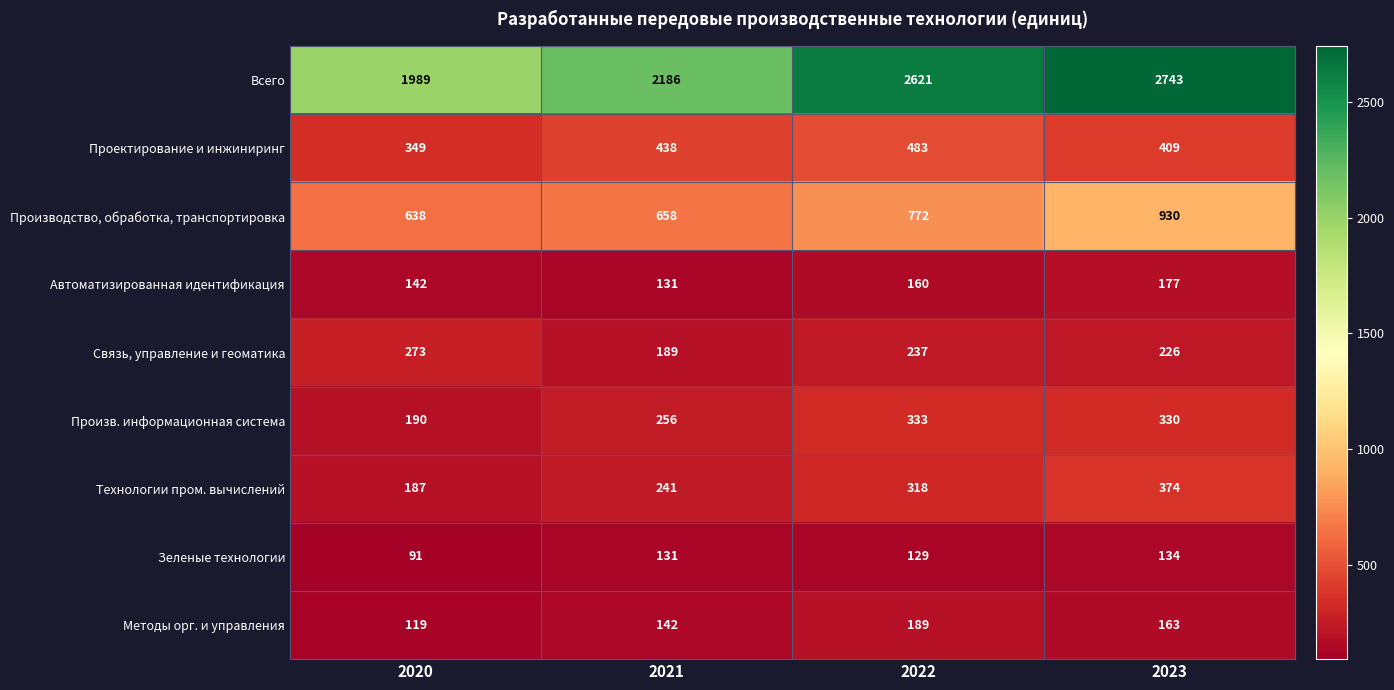

Between 2020 and 2023, which series saw the biggest shift?

Всего